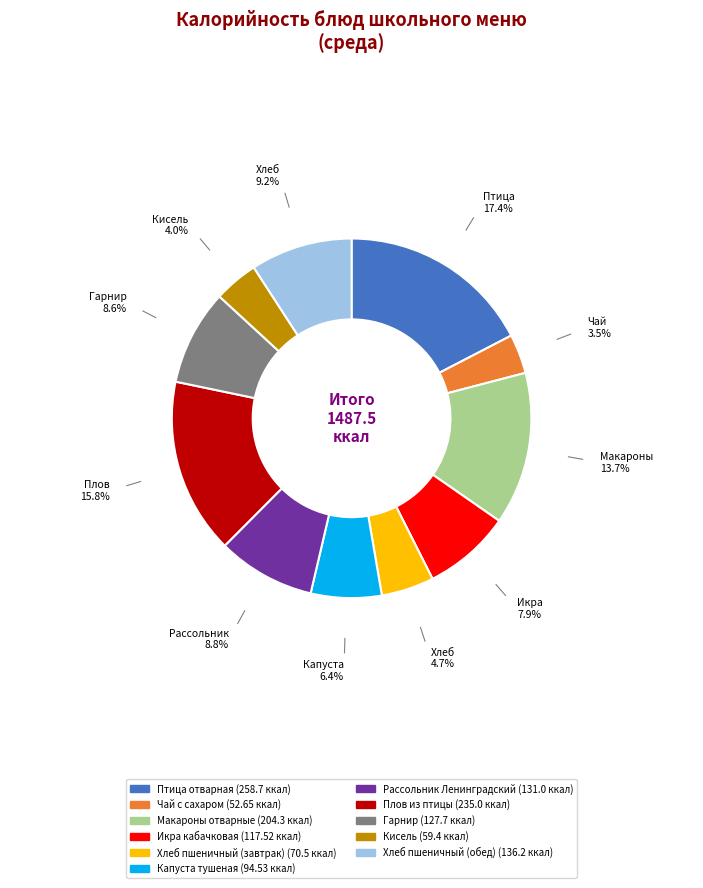

Does any single category account for the majority?

No